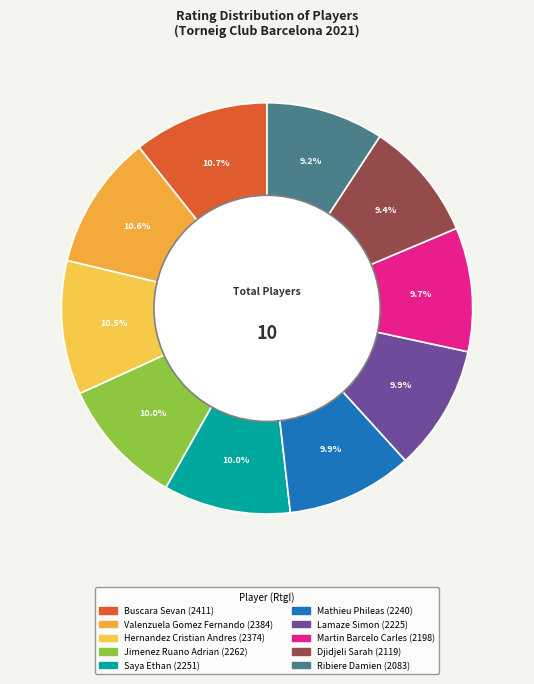

What percentage is the Saya Ethan slice, to the nearest percent?

10%